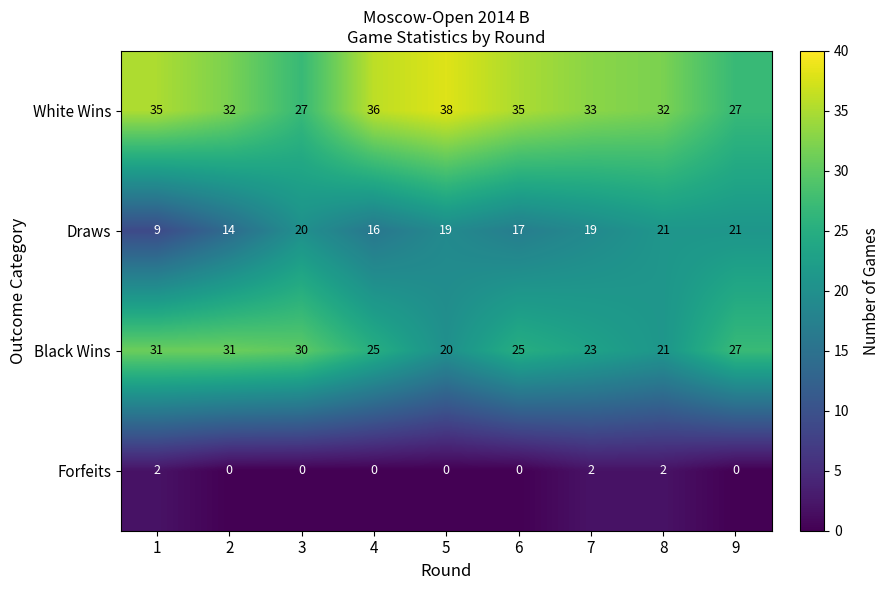

Which series has the largest total across all categories?

White Wins